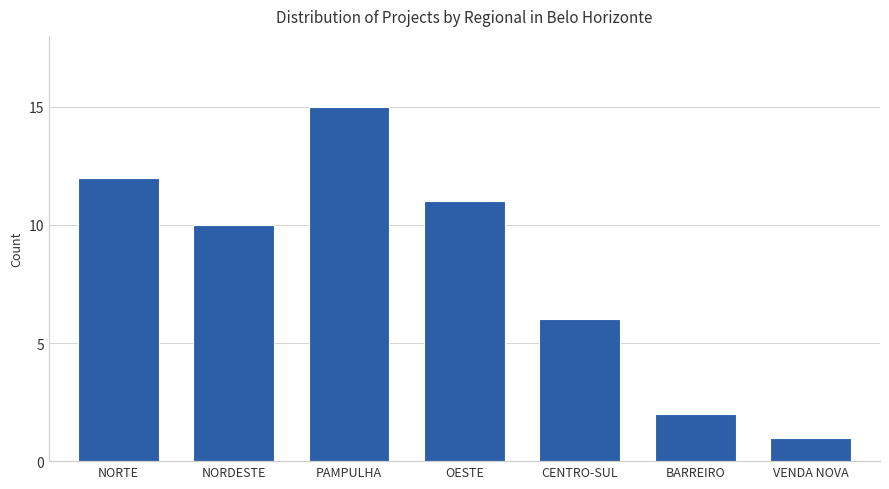

Between OESTE and VENDA NOVA, which is larger?

OESTE